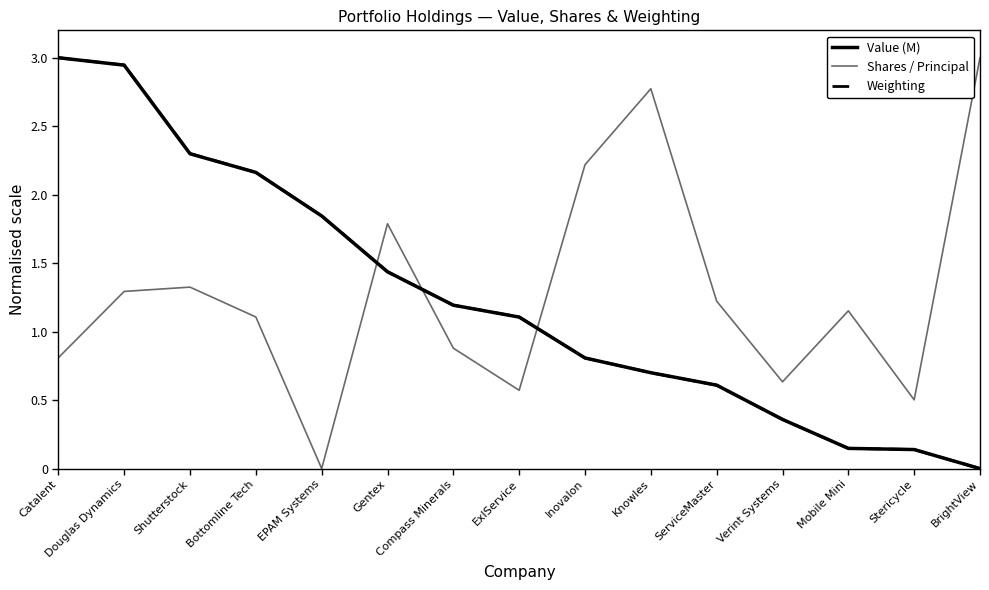

How many distinct data groups are displayed?

3